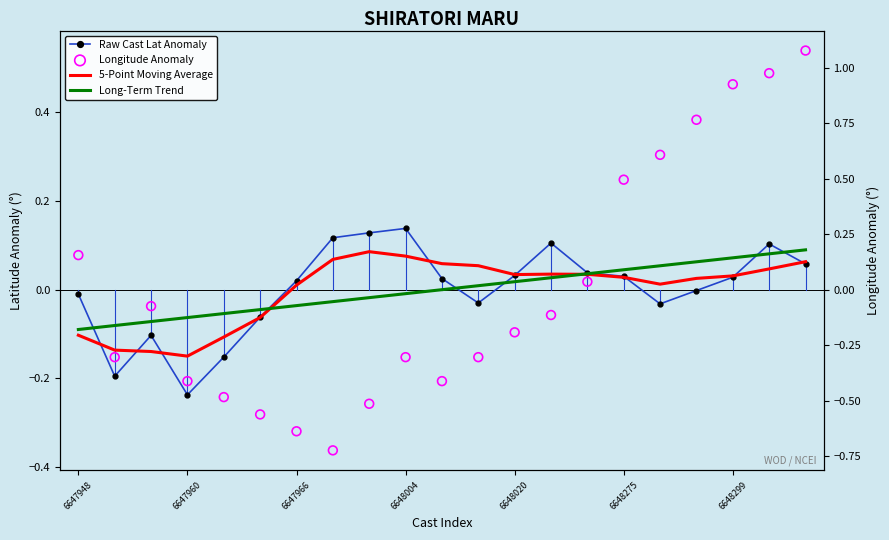

What are all the series names shown in the legend?

Raw Cast Lat Anomaly, 5-Point Moving Average, Long-Term Trend, Longitude Anomaly